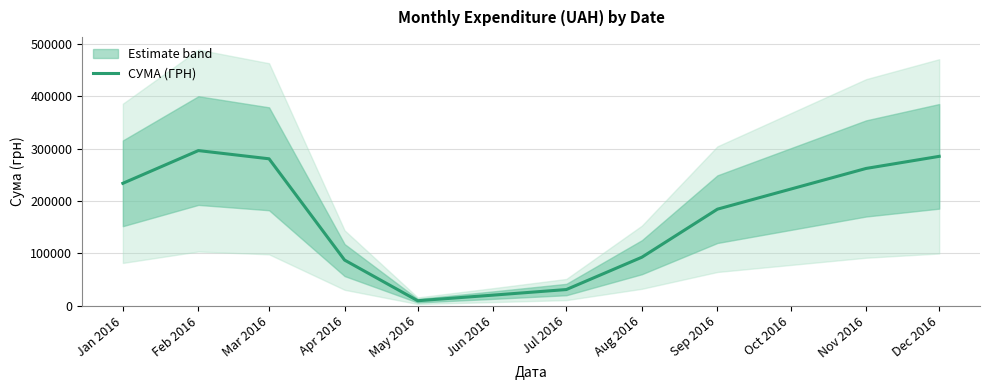

How many lines are shown in the chart?

1